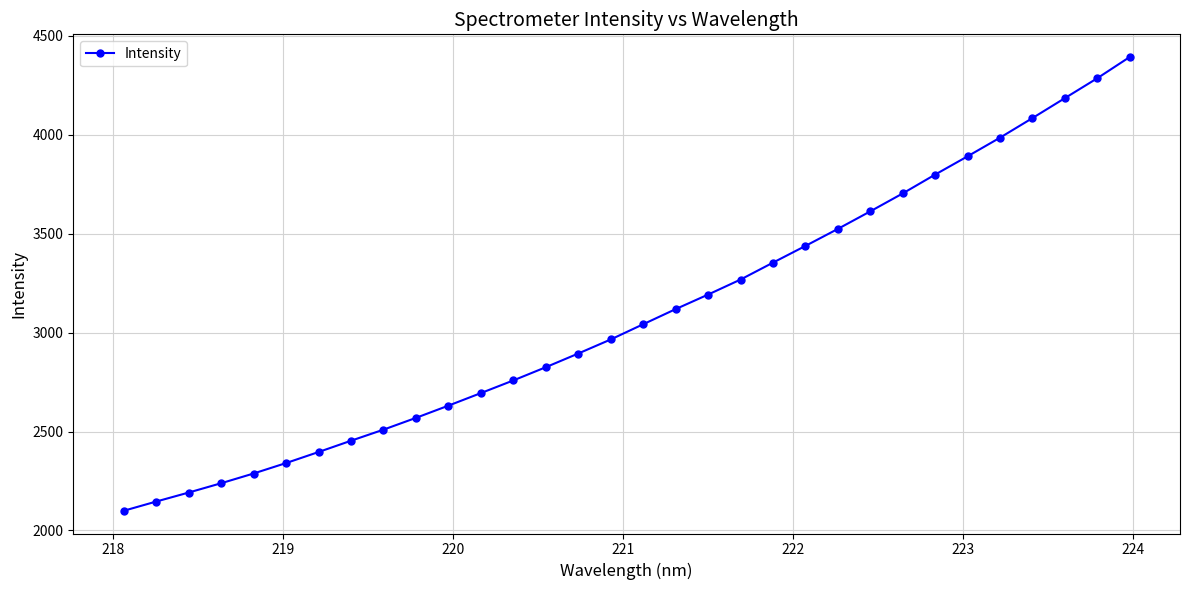

What is the value of the 1st point from the left?

2099.3